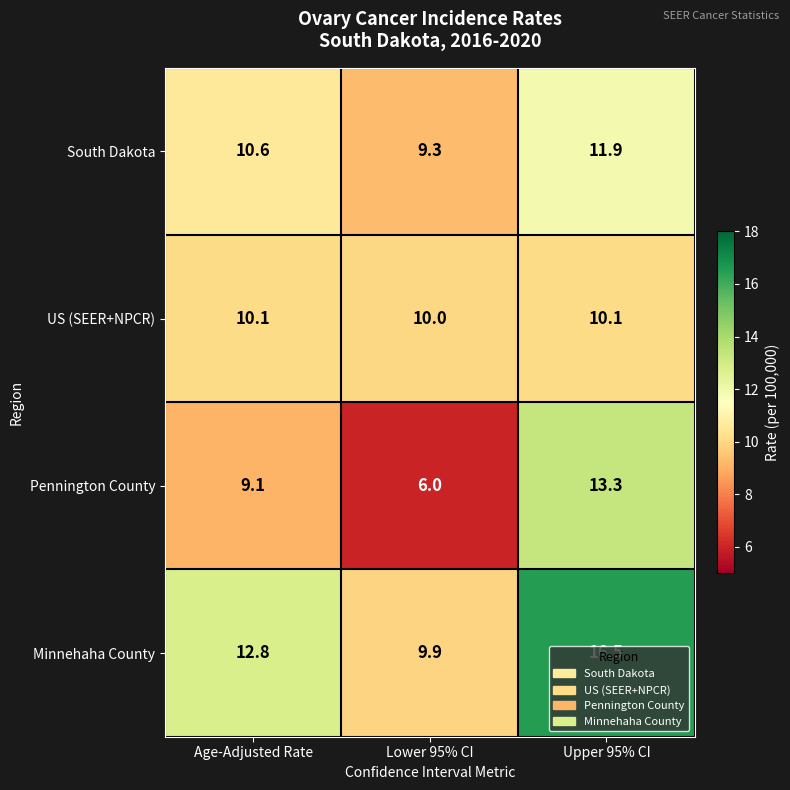

What is the approximate value of Pennington County at Lower 95% CI?

6.0